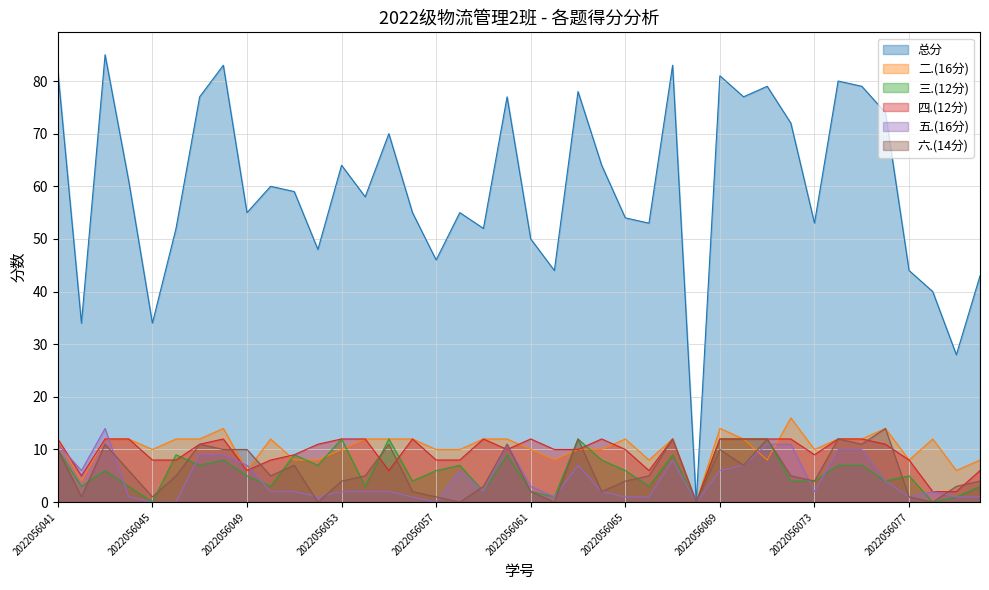

Which category has the highest value across all series?

2022056043